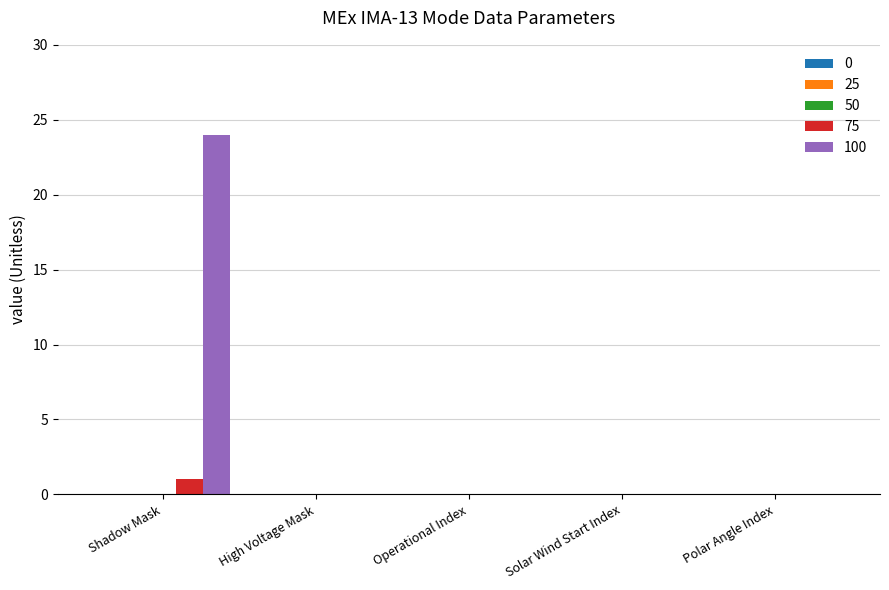

Which series has the largest total across all categories?

100